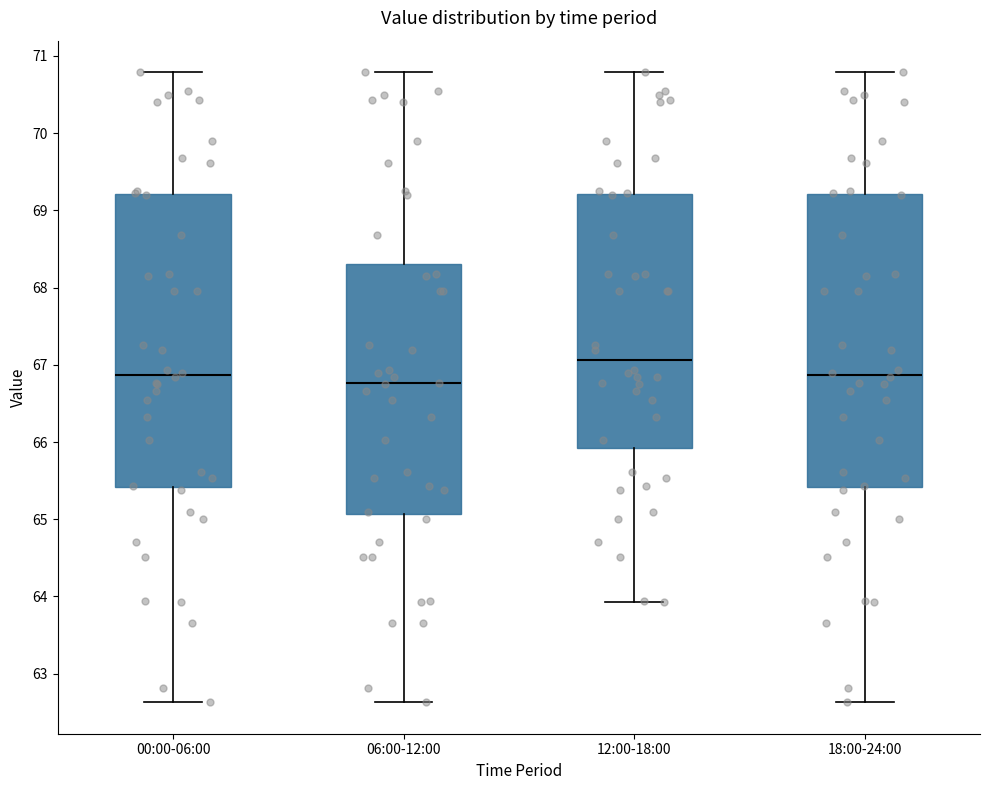

Reading left to right, transcribe this box plot: for each box, give where its median line is, the range the box spans, and where its two whiskers end, as read against the y-axis. The values are not printed on the chart, so give them approximately, as read against the axis.

00:00-06:00: median 66.9, box 65.4 to 69.2, whiskers 62.6 to 70.8
06:00-12:00: median 66.8, box 65.1 to 68.3, whiskers 62.6 to 70.8
12:00-18:00: median 67.1, box 65.9 to 69.2, whiskers 63.9 to 70.8
18:00-24:00: median 66.9, box 65.4 to 69.2, whiskers 62.6 to 70.8